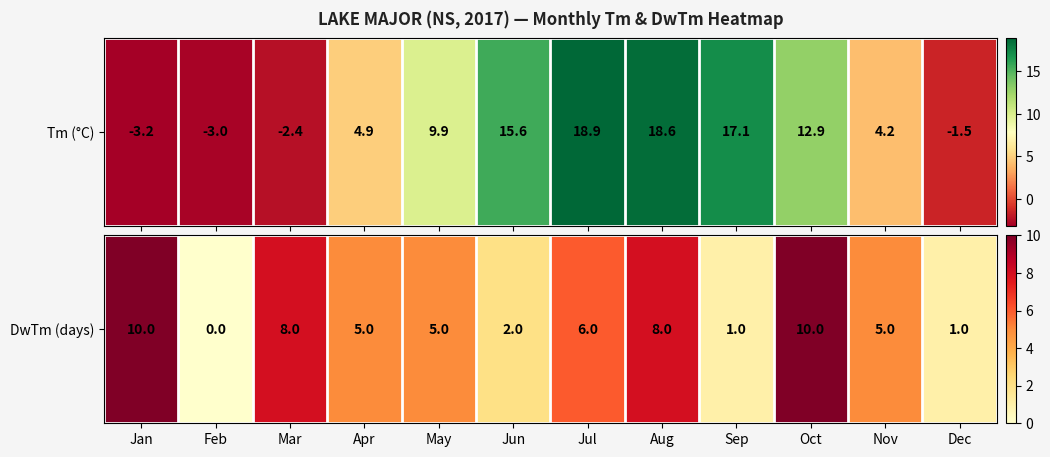

Reading right to left, transcribe all the data shown in this chart.

Dec=1	Nov=5	Oct=10	Sep=1	Aug=8	Jul=6	Jun=2	May=5	Apr=5	Mar=8	Feb=0	Jan=10